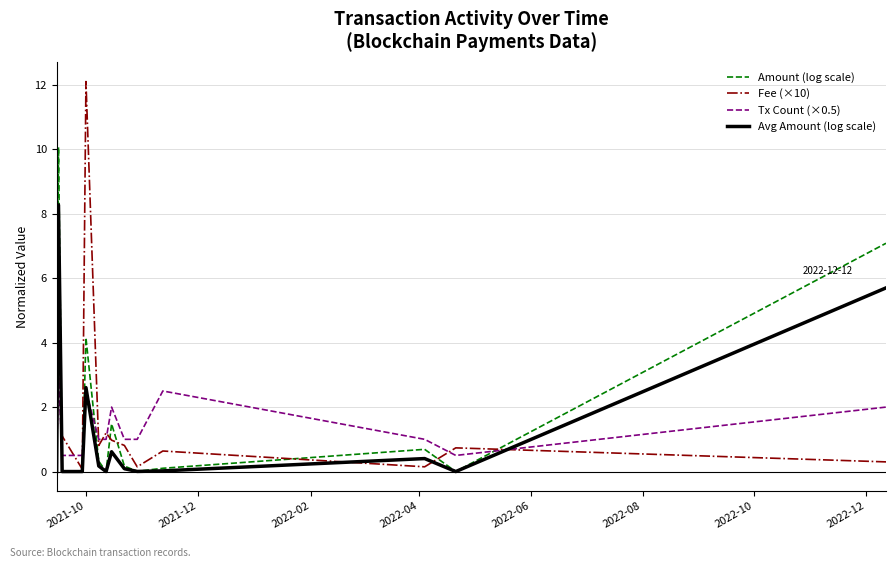

In Tx Count (×0.5), how many points are higher than both neighbors (excluding endpoints)?

4